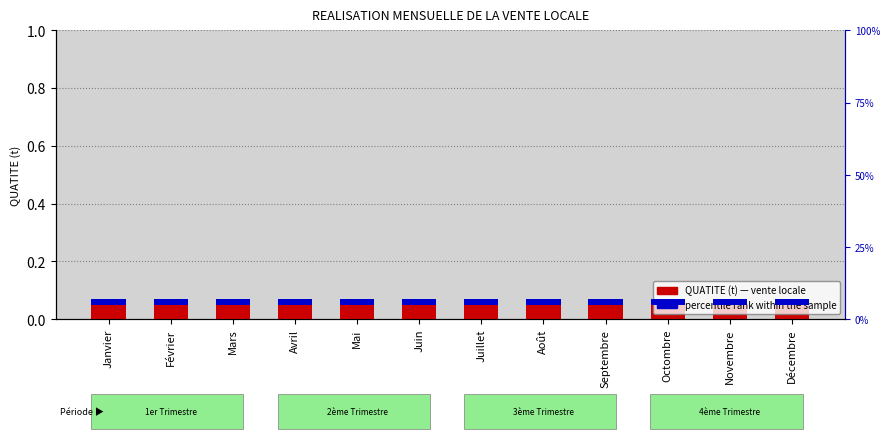

Is the value of QUATITE (t) at Octombre greater than the value of percentile rank within the sample at Juillet?

Yes